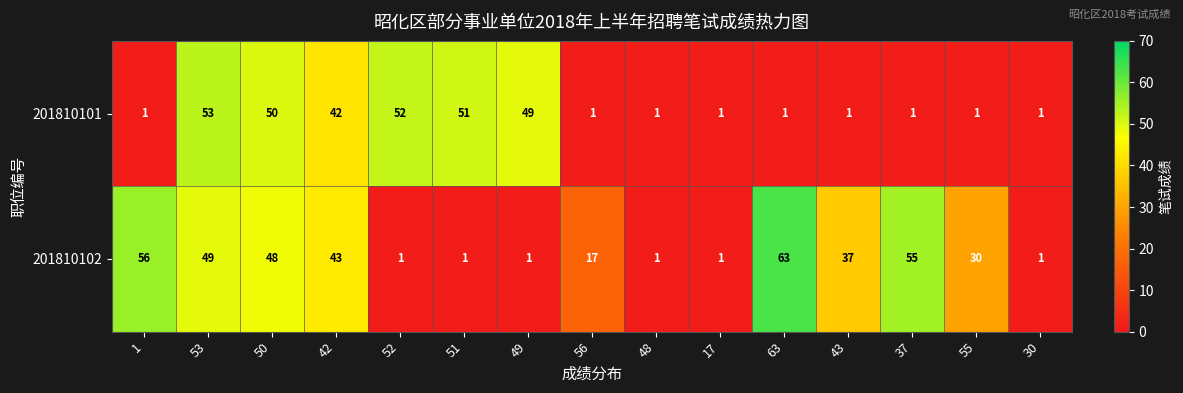

What is the minimum value shown in the chart?

1